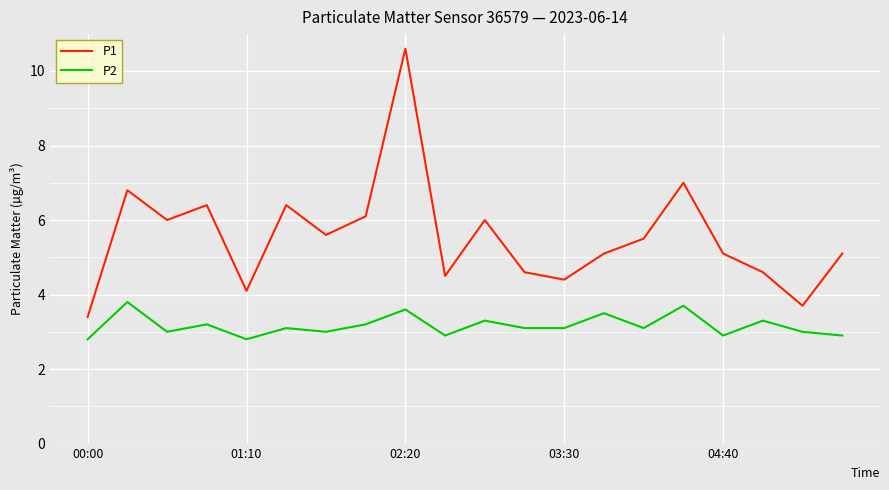

Which series has the largest total across all categories?

P1